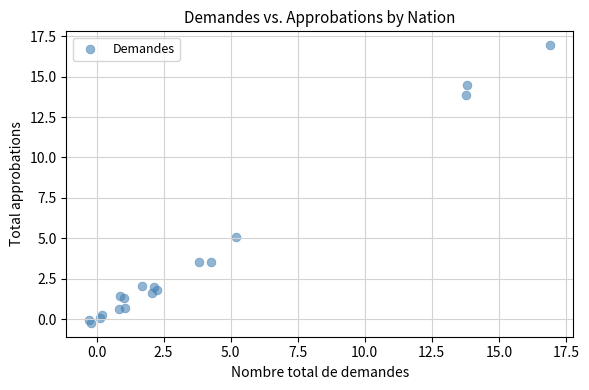

What Y value in the scatter plot is closest to 8?

5.1